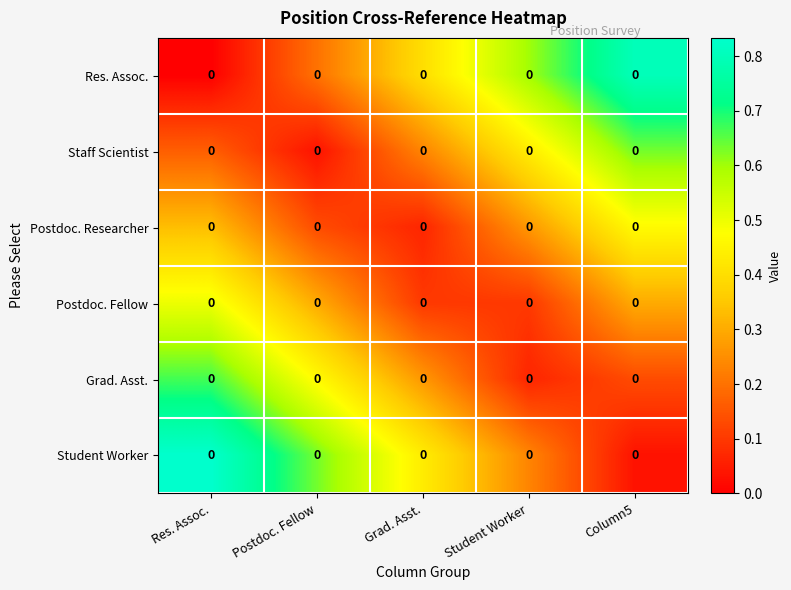

Count the number of categories in the chart.

5